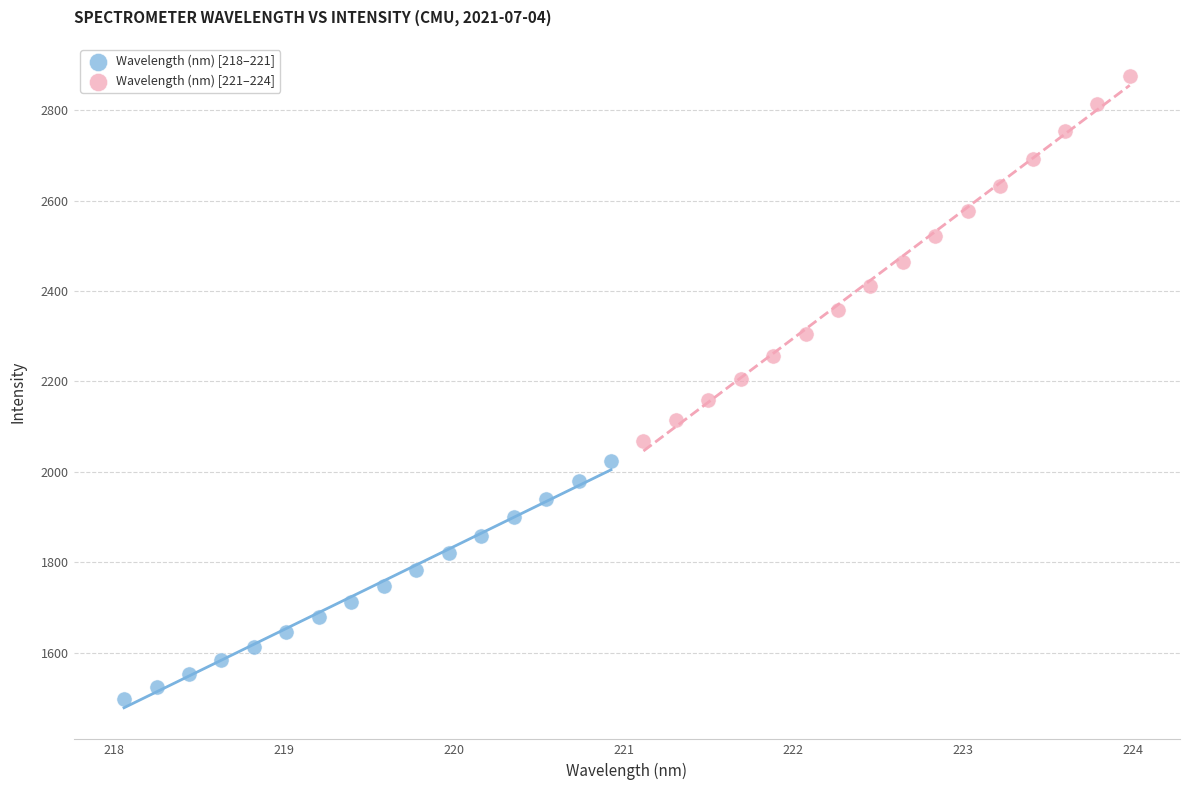

What are all the series names shown in the legend?

Wavelength (nm) [218–221], Wavelength (nm) [221–224]